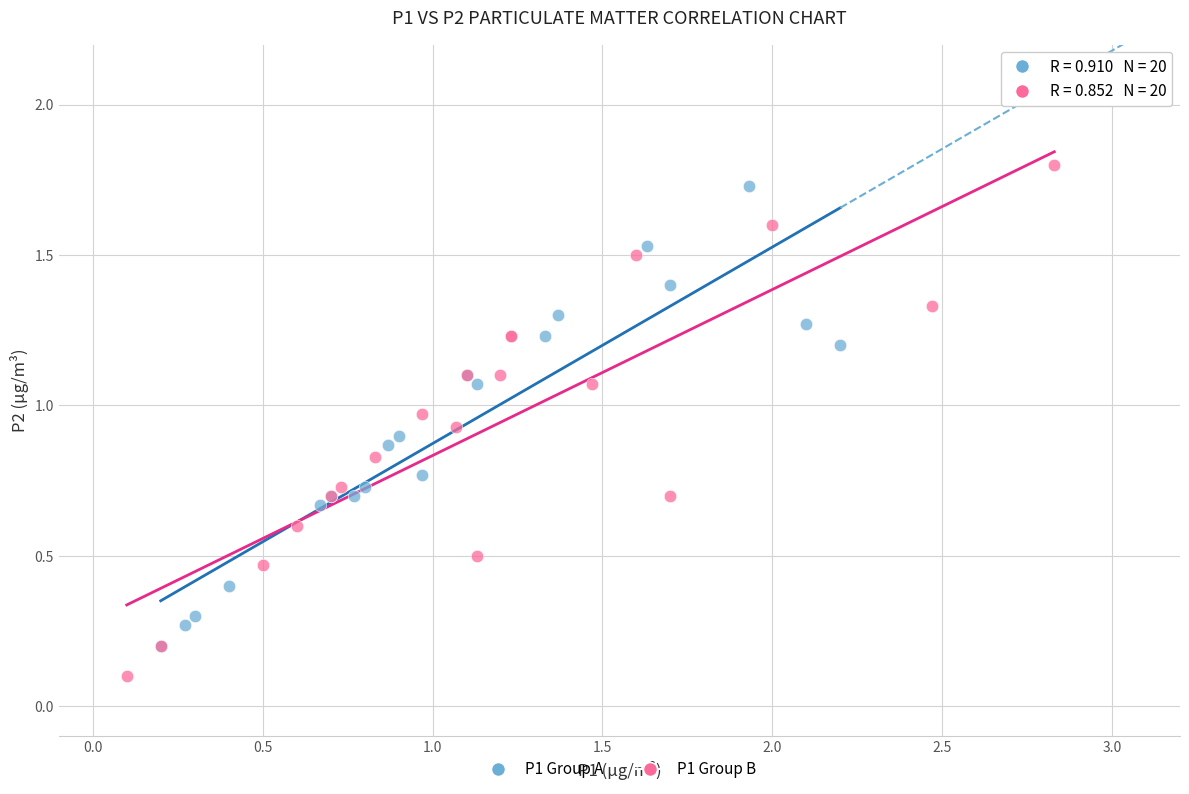

Which series contains the lowest Y value?

P1 Group B